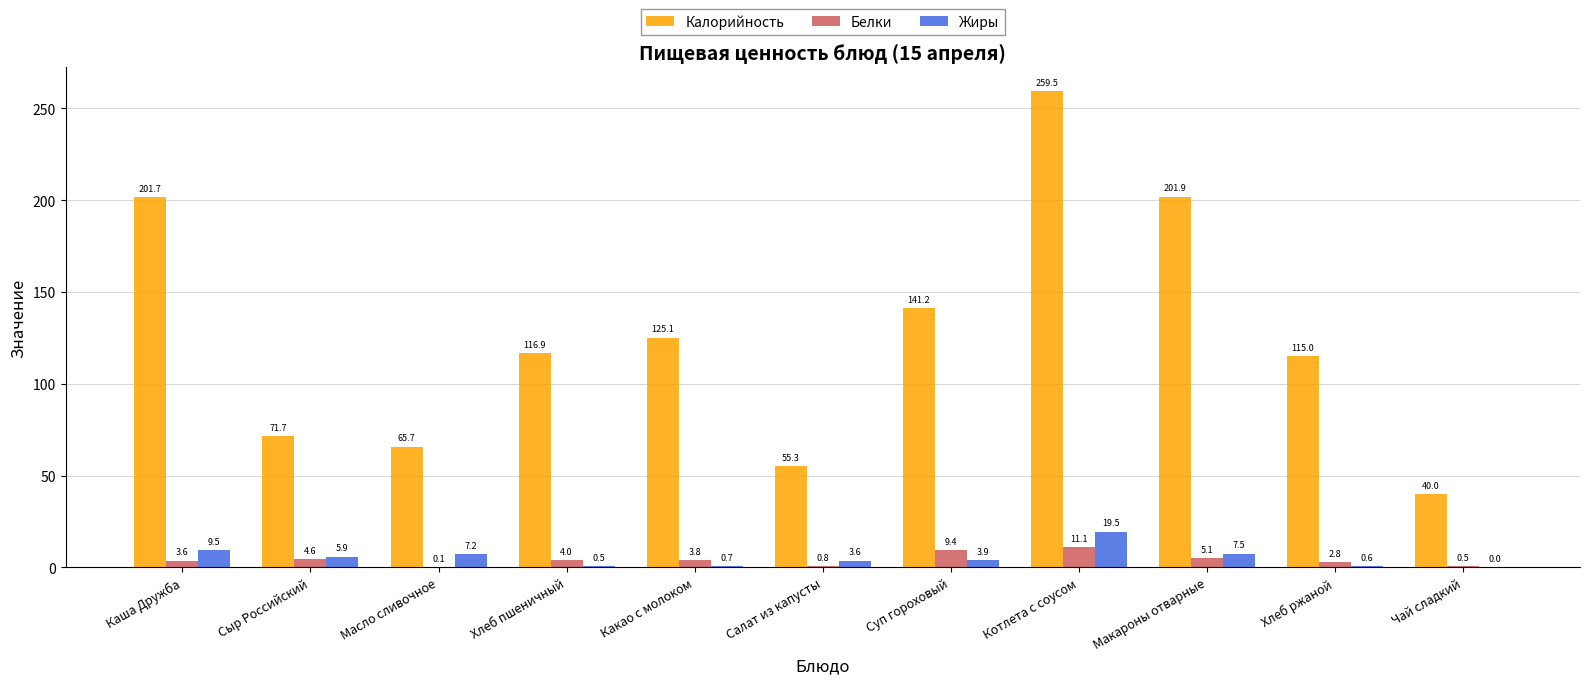

How many series are shown in this chart?

3